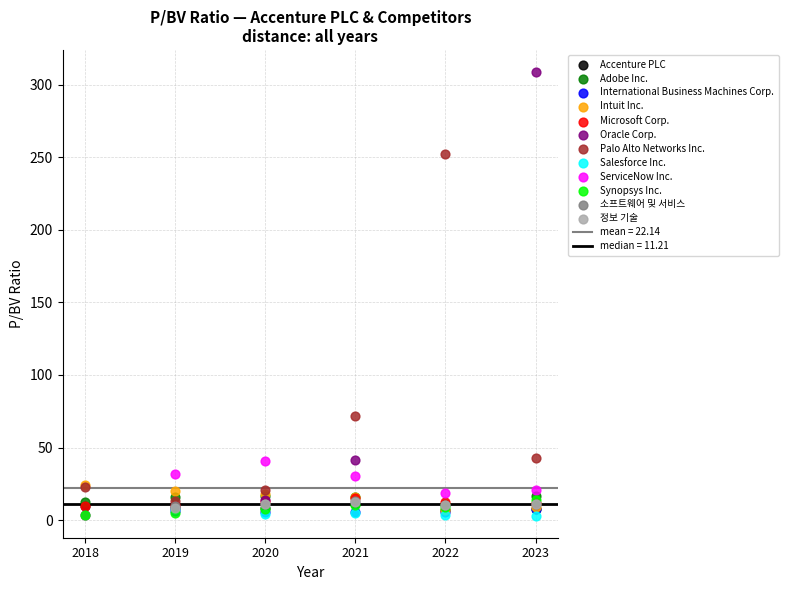

Which series has the widest spread of Y values?

Oracle Corp.